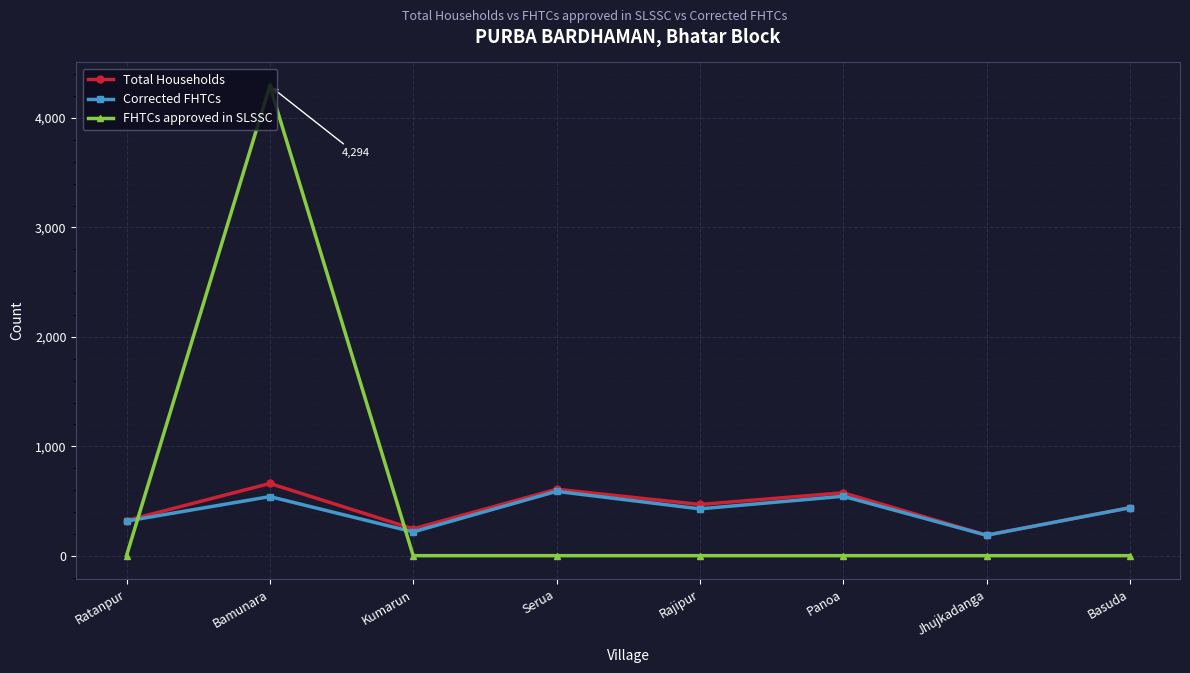

What is the difference between the highest and lowest values at Jhujkadanga?

187